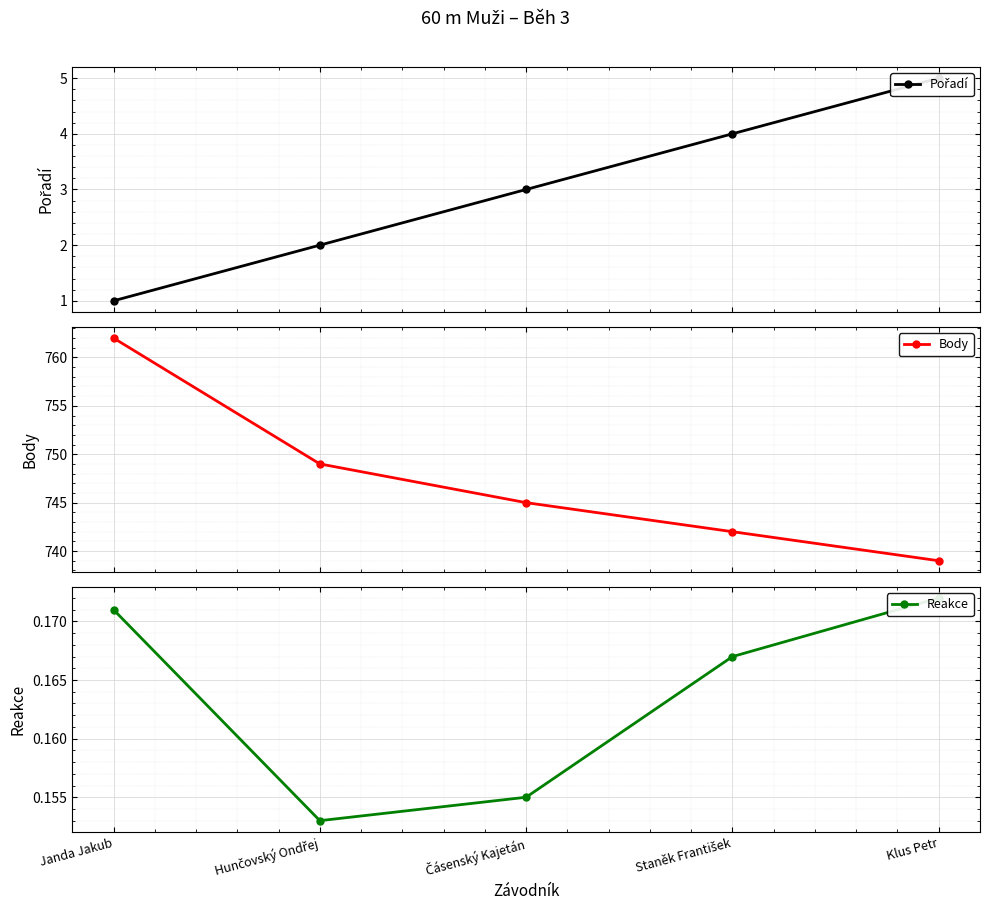

What is the value of the Pořadí point at the 1st from the left?

1.0